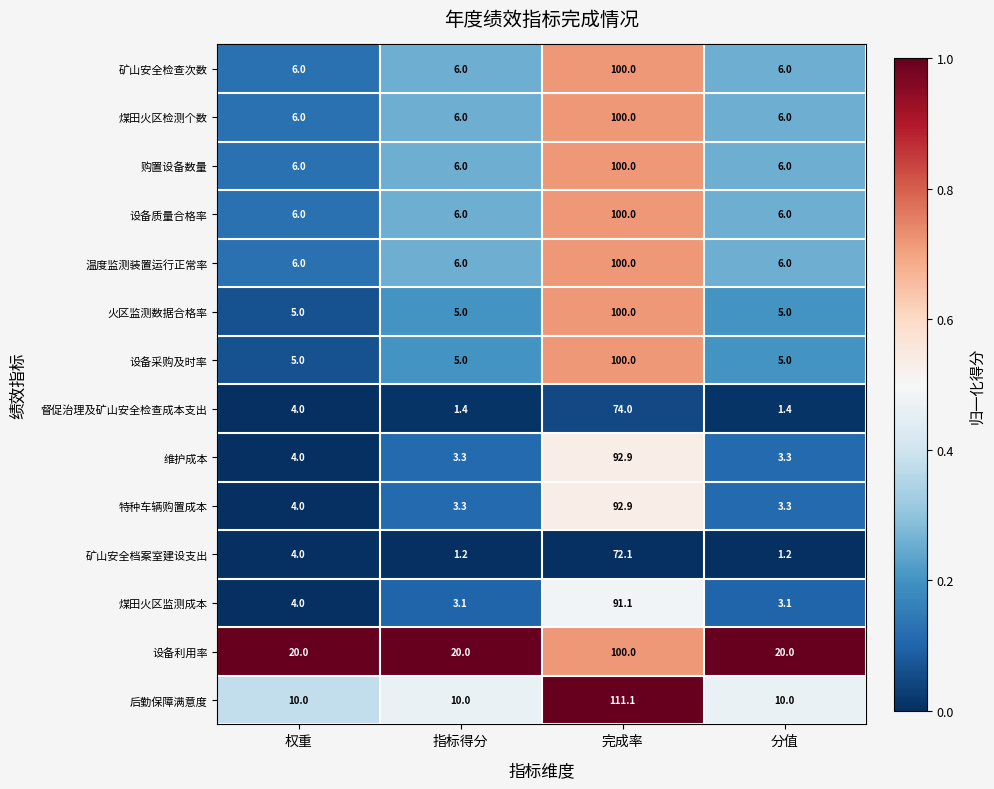

Between 权重 and 指标得分, which series saw the biggest shift?

矿山安全档案室建设支出